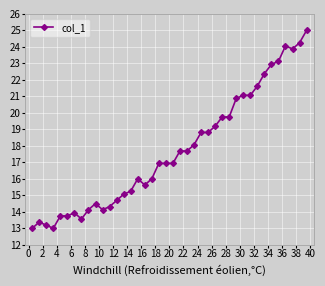

What is the smallest value displayed?

13.0